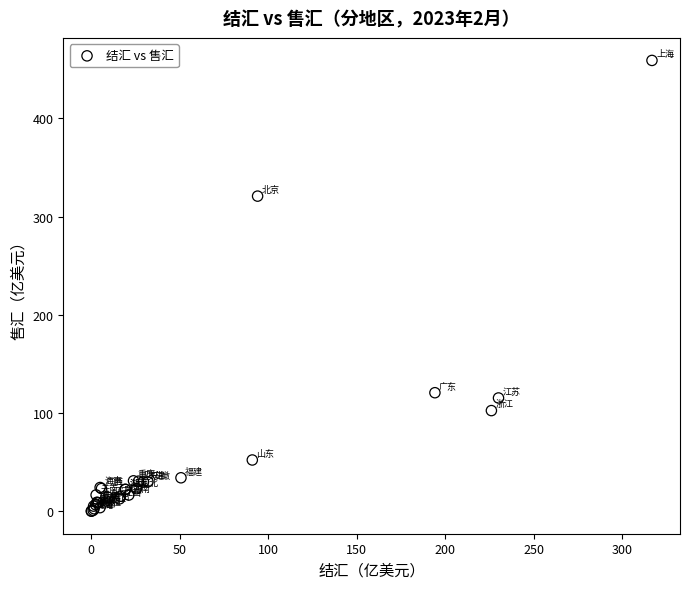

What Y value in the scatter plot is closest to 229?

320.8